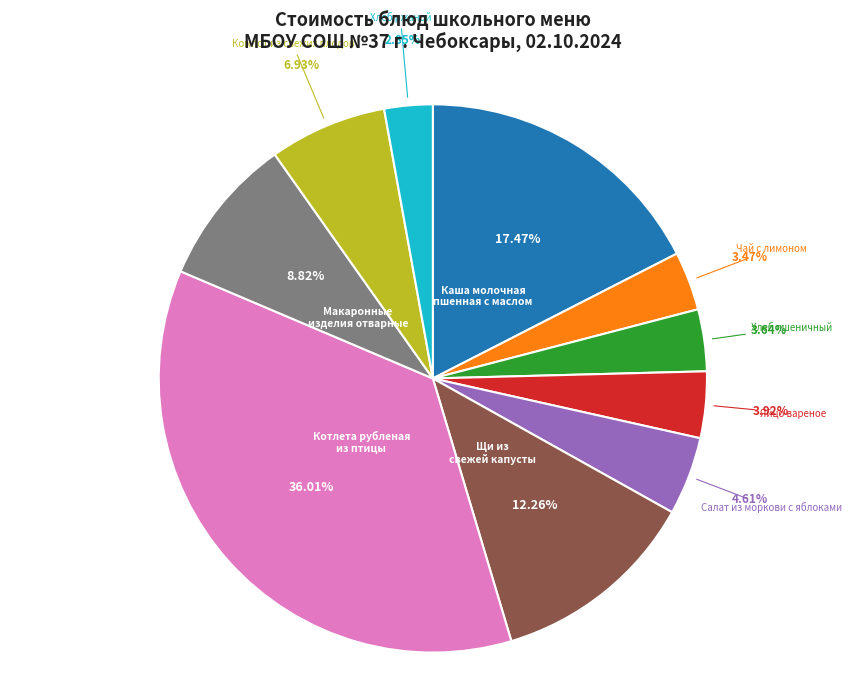

Is there any slice that represents more than half of the pie?

No